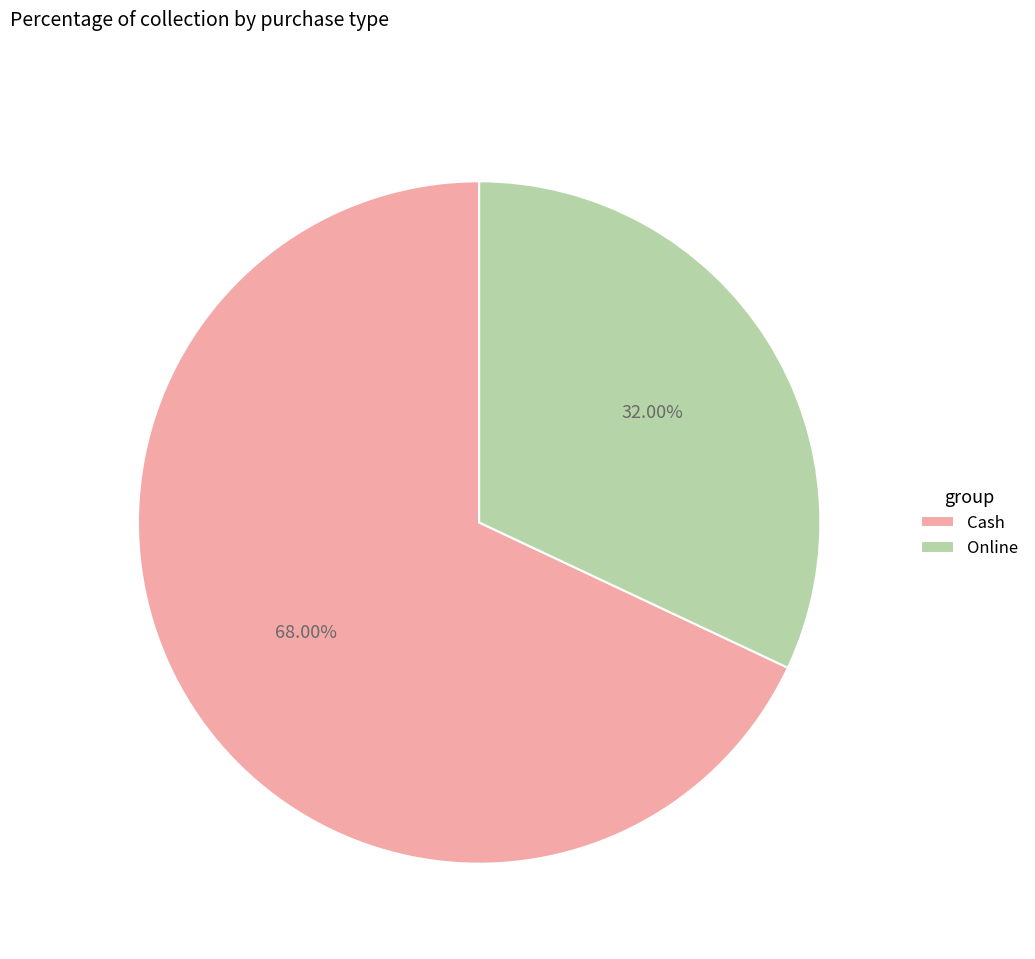

To the nearest percent, what percentage of the pie is Cash?

68%